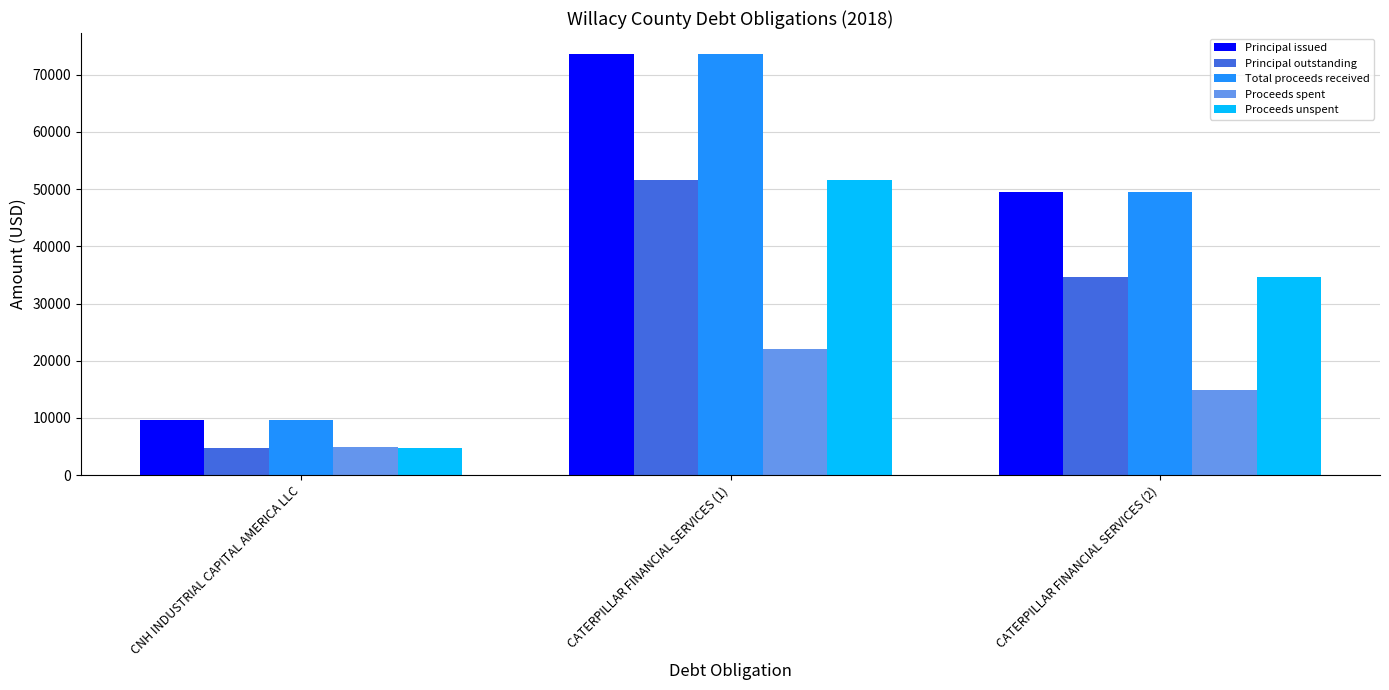

At how many categories does at least one series exceed 8865?

3